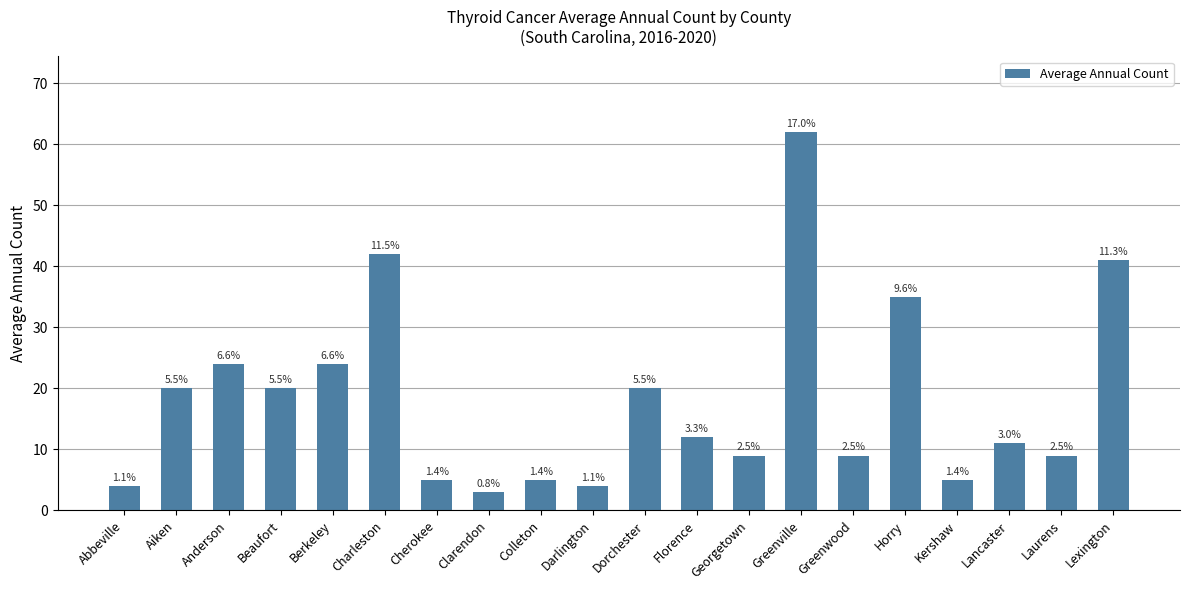

What is the label of the 19th bar from the right?

Aiken